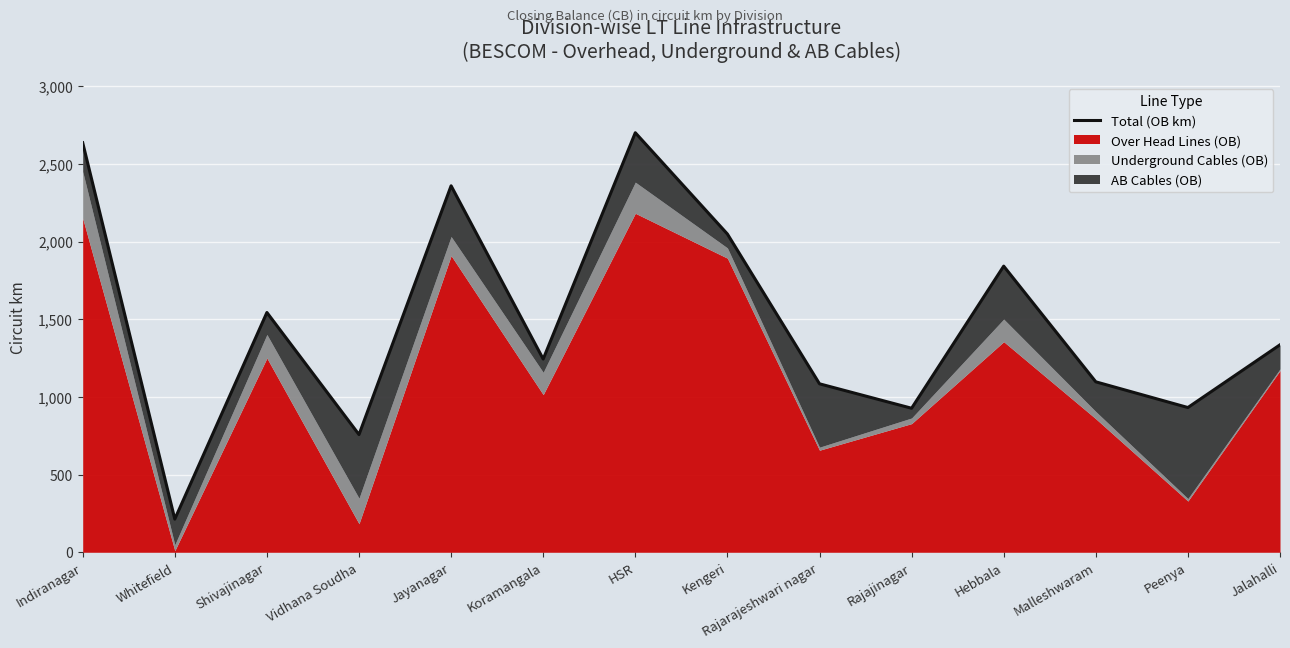

Which category has the highest value across all series?

HSR